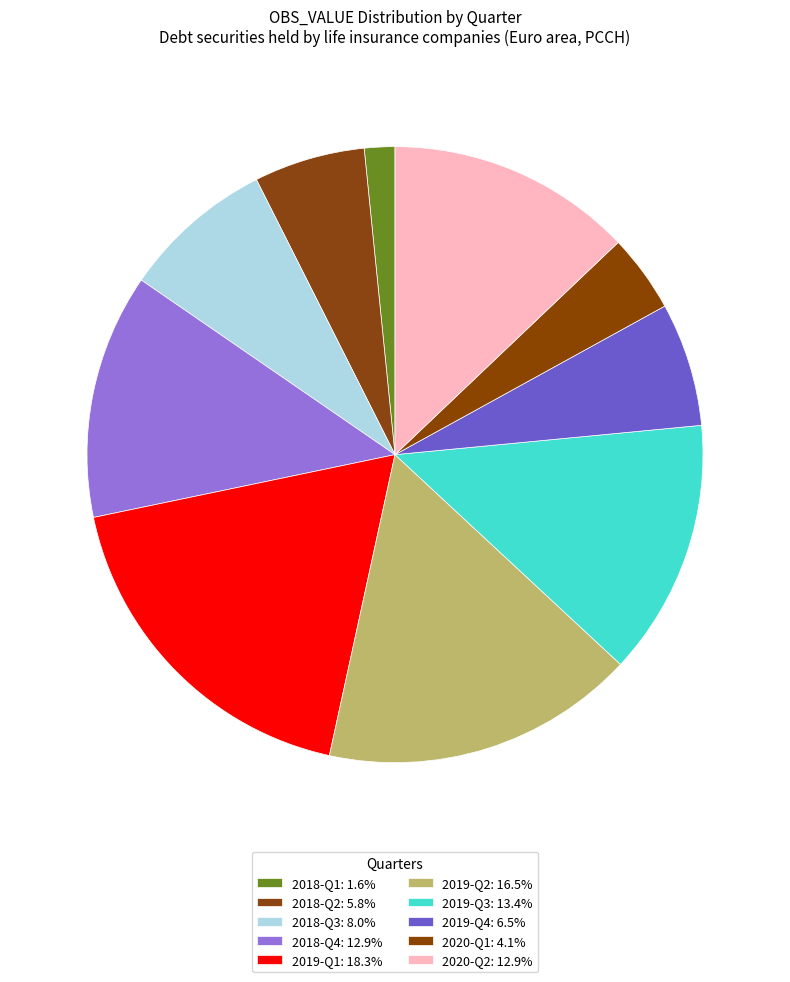

Which has a higher value, 2018-Q3 or 2019-Q2?

2019-Q2